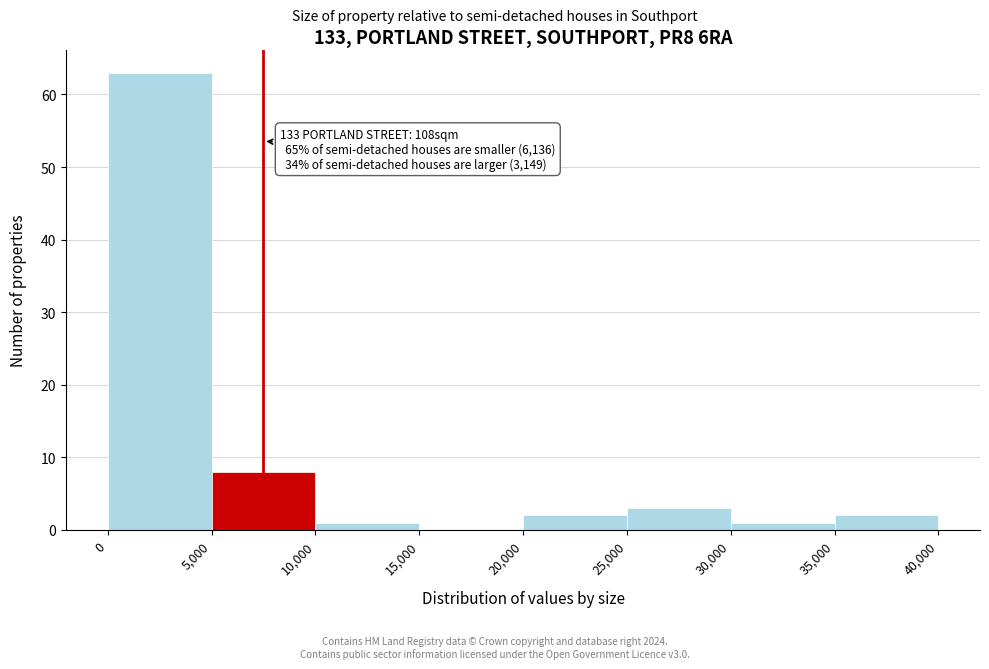

Over which range of the x-axis is the bar tallest?

0 to 5,000